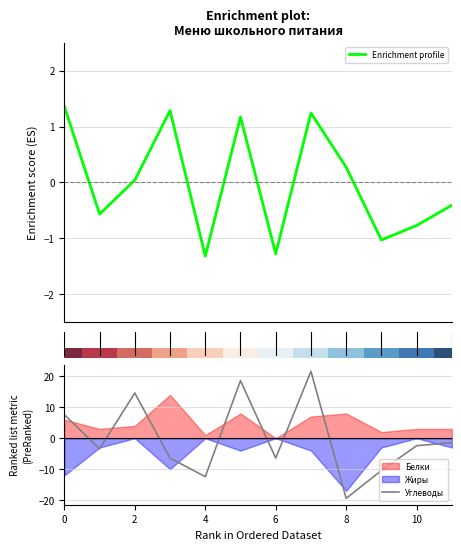

How many series are shown in this chart?

3